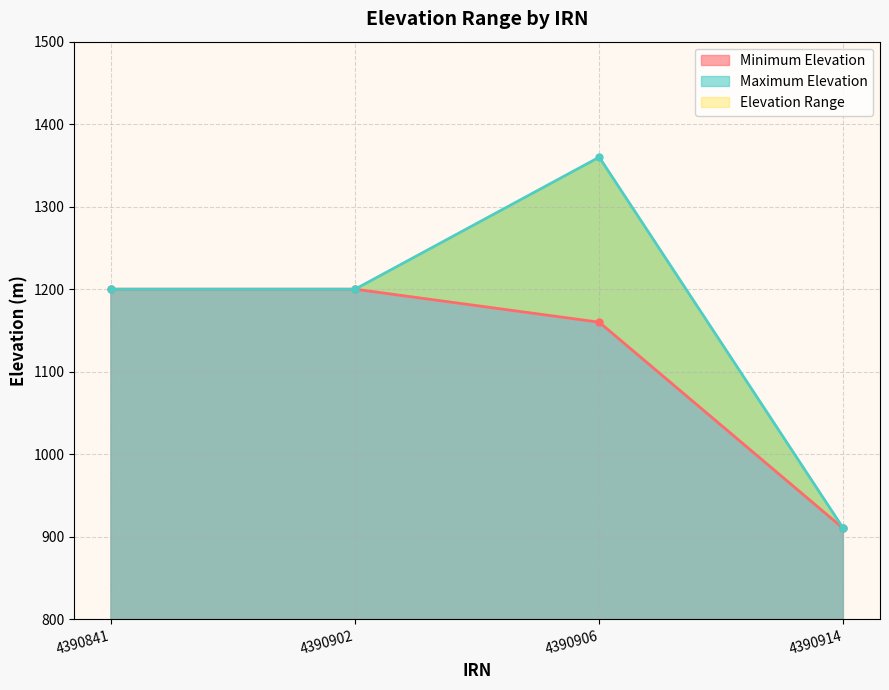

Reading left to right, extract all data points from this chart.

Minimum Elevation: 4390841=1200	4390902=1200	4390906=1160	4390914=910
Maximum Elevation: 4390841=1200	4390902=1200	4390906=1360	4390914=910